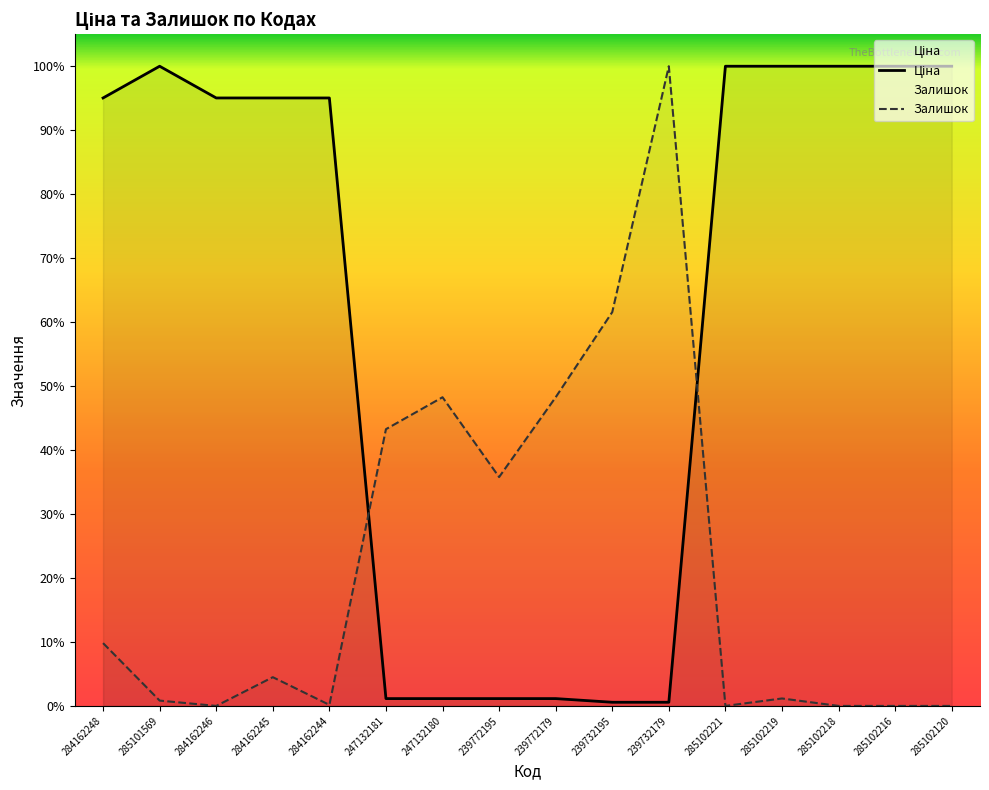

Which series has the largest total across all categories?

Ціна